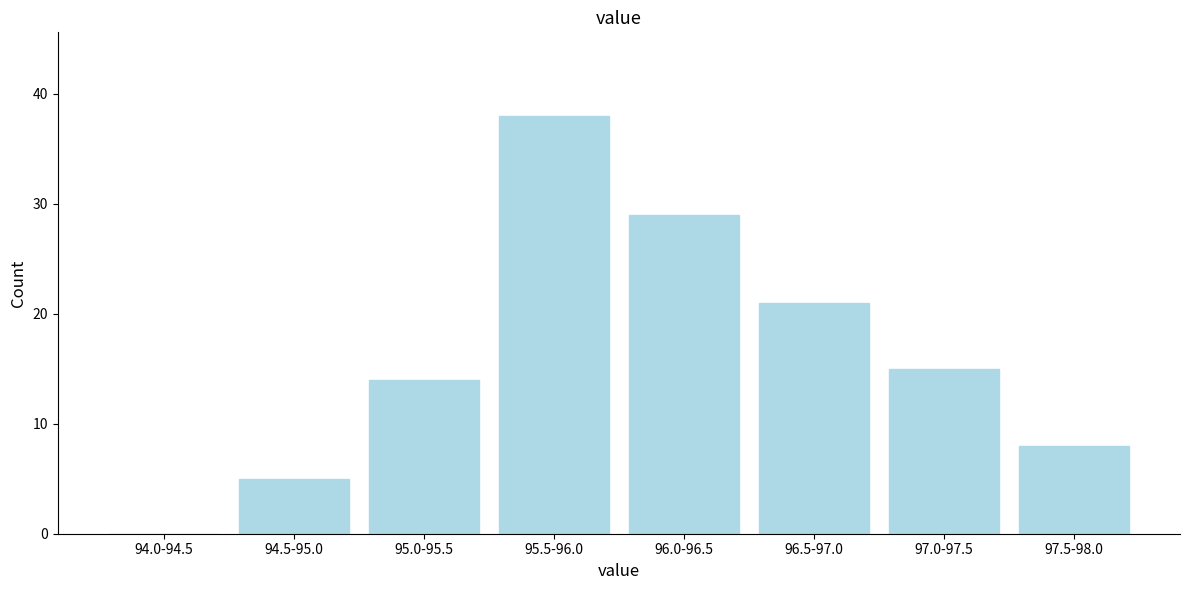

Reading left to right, what are all the values shown in this chart?

94.0-94.5=0	94.5-95.0=5	95.0-95.5=14	95.5-96.0=38	96.0-96.5=29	96.5-97.0=21	97.0-97.5=15	97.5-98.0=8